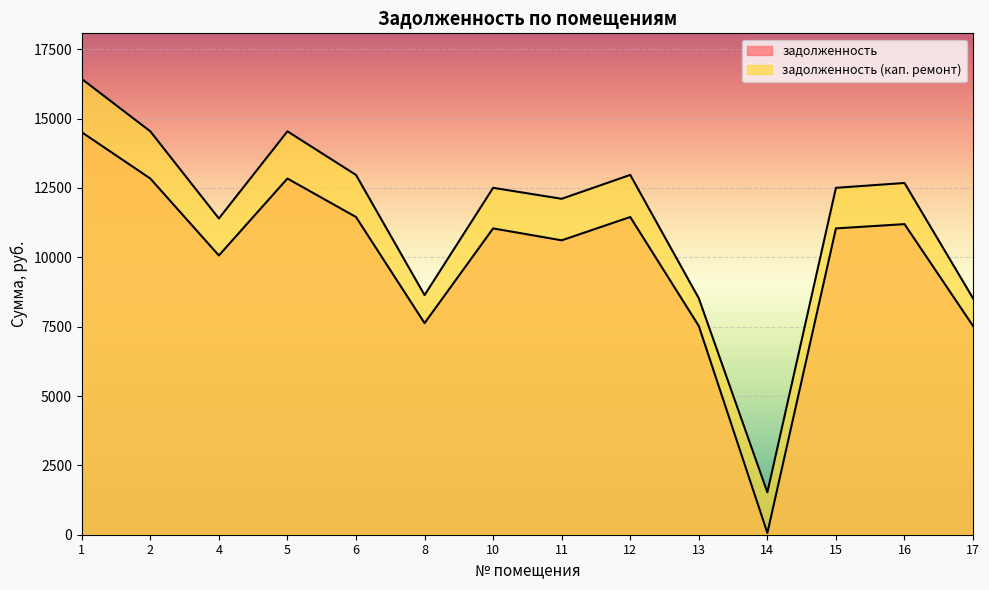

What are all the series names shown in the legend?

задолженность, задолженность (кап. ремонт)